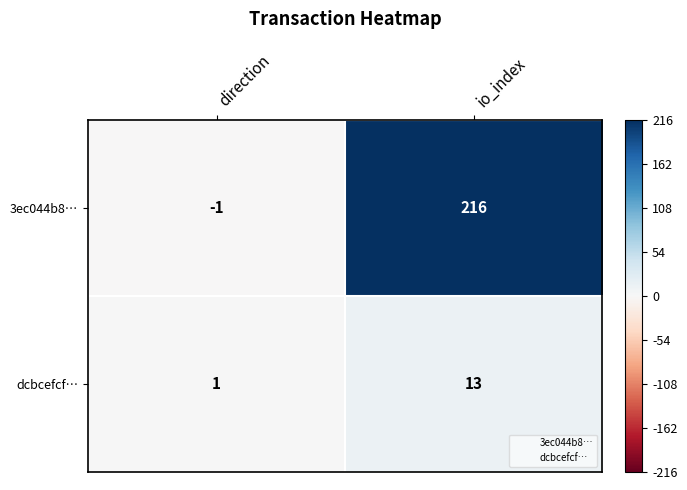

At which label is 3ec044b8… closest to 107?

direction